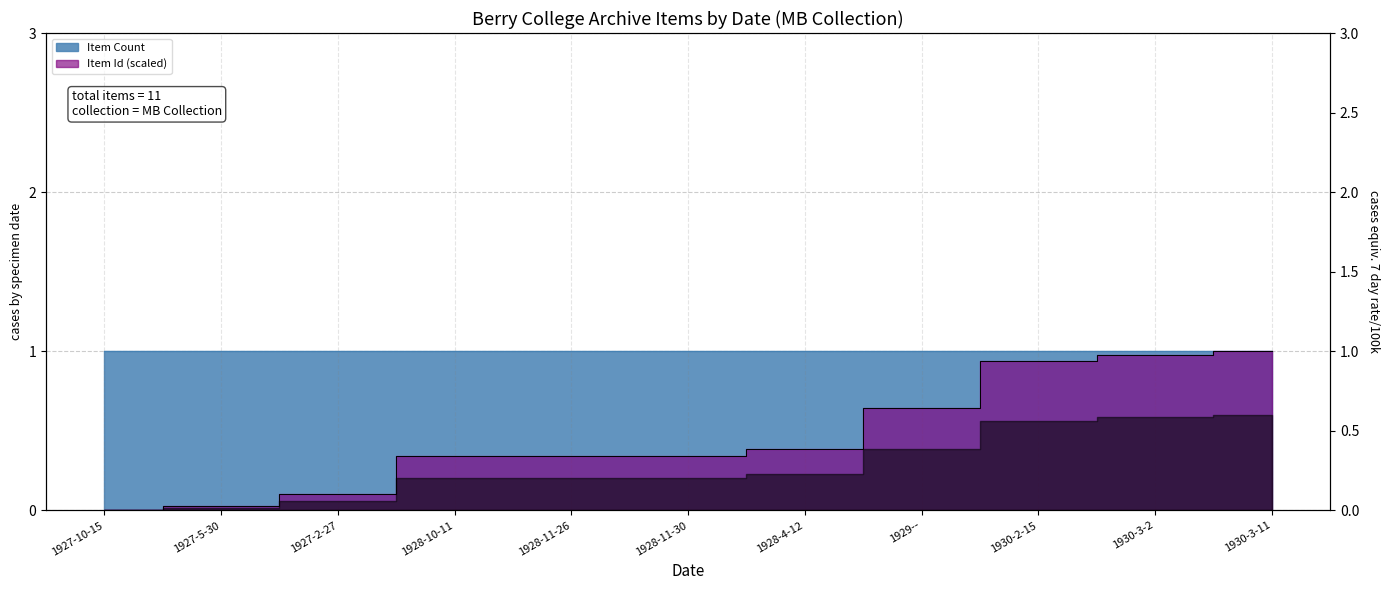

At which label is the value closest to 0?

1927-10-15